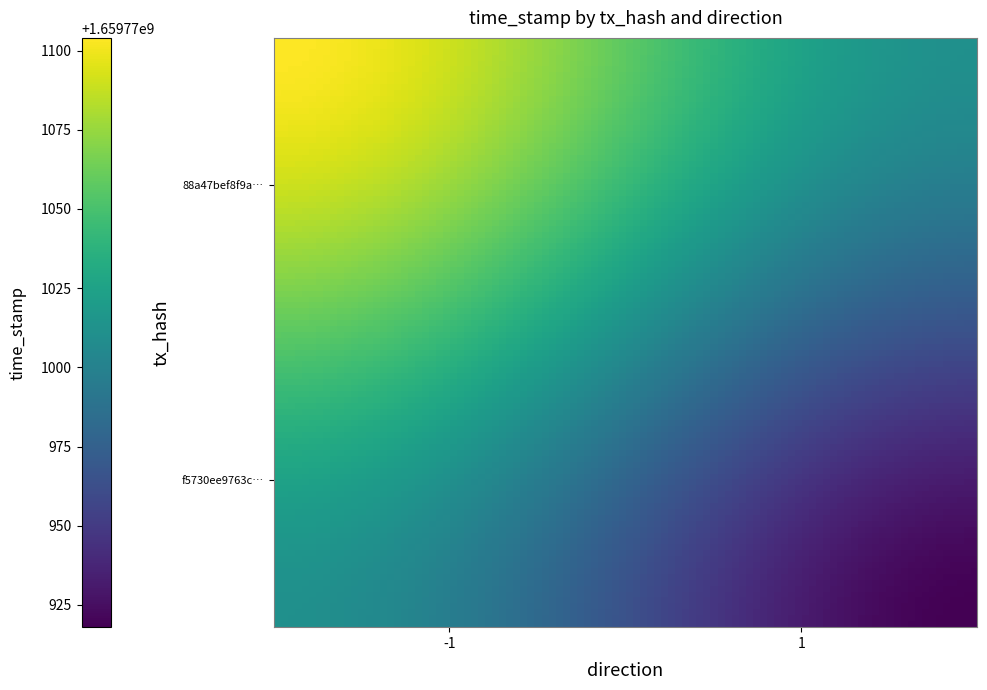

Count the number of data series in this chart.

2